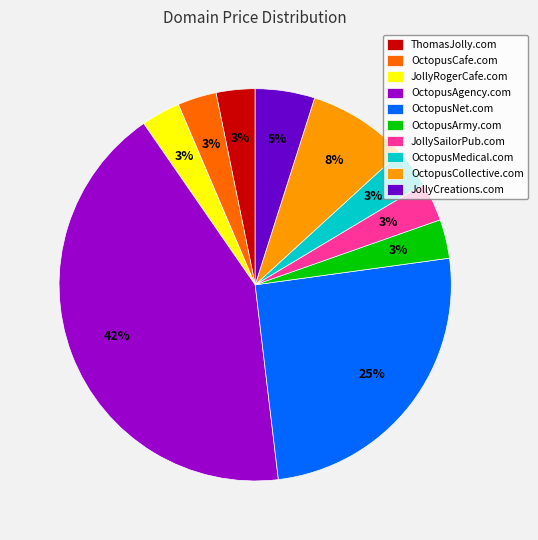

Is the sum of JollyRogerCafe.com and OctopusCollective.com greater than half?

No